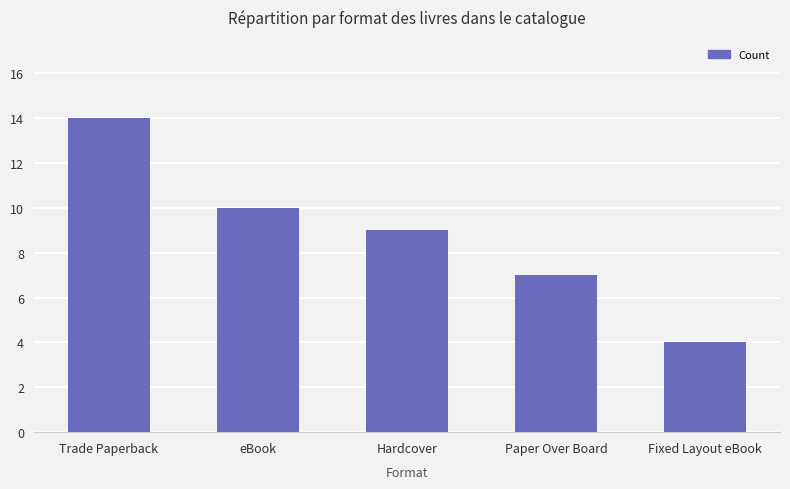

What is the smallest value displayed?

4